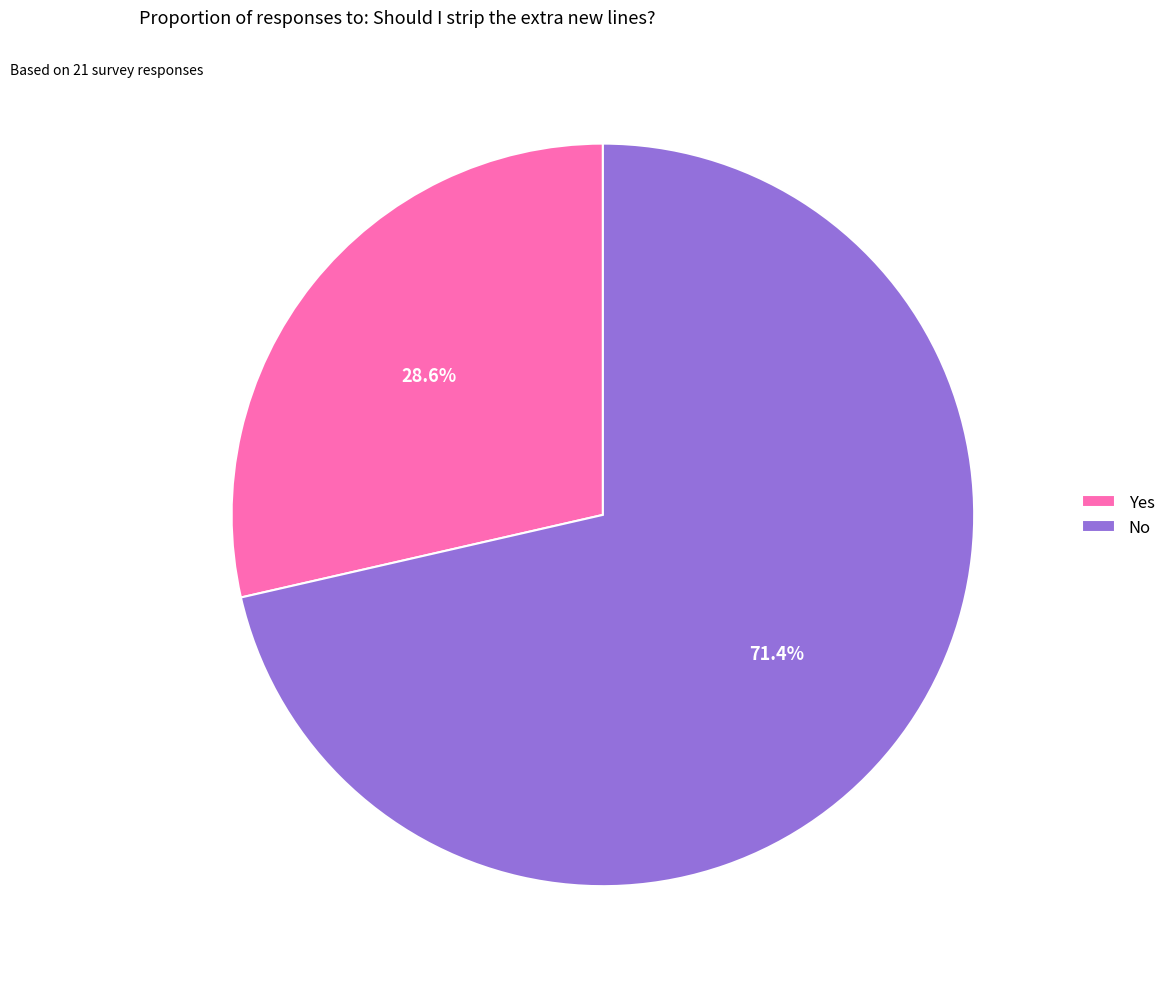

Is it true that Yes is 21% of the pie?

False